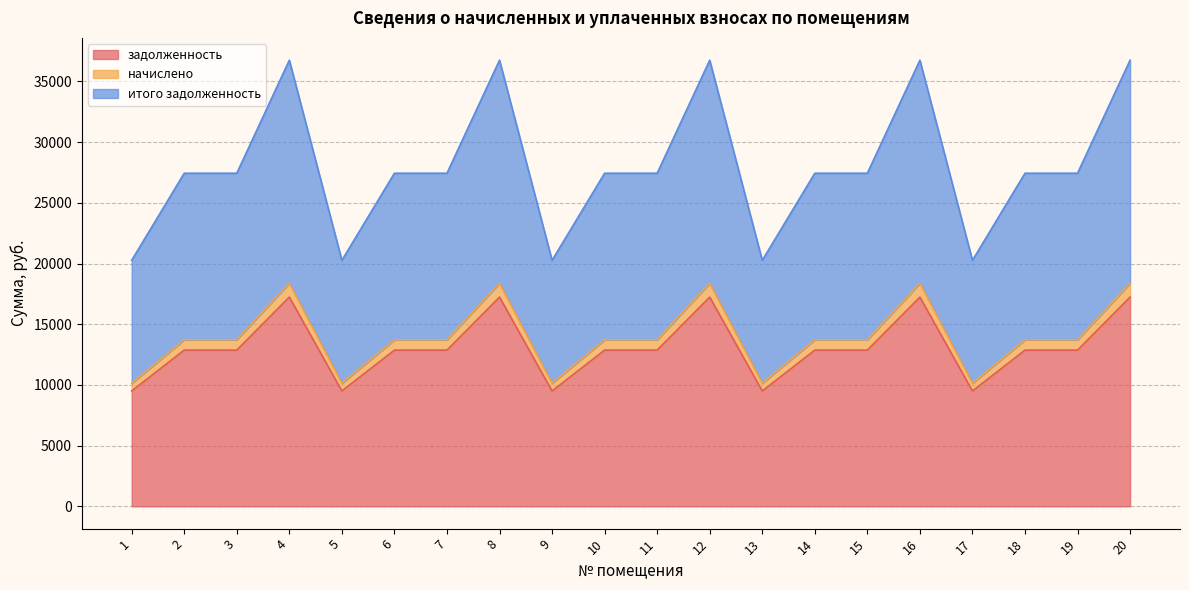

What is the maximum value for задолженность?

17231.3